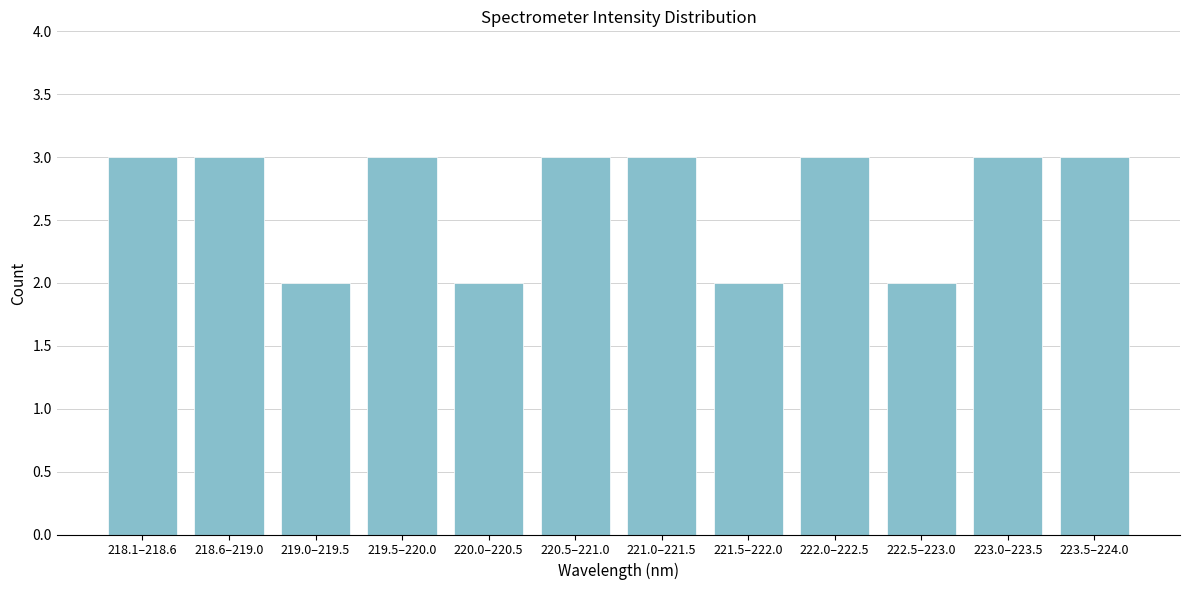

Reading left to right, list all the values displayed in this chart.

3	3	2	3	2	3	3	2	3	2	3	3